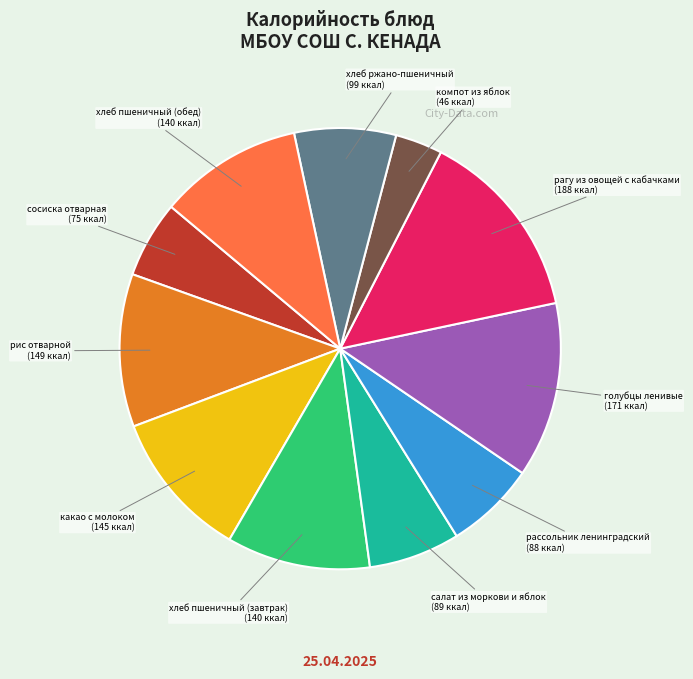

Count the number of slices in the pie.

11